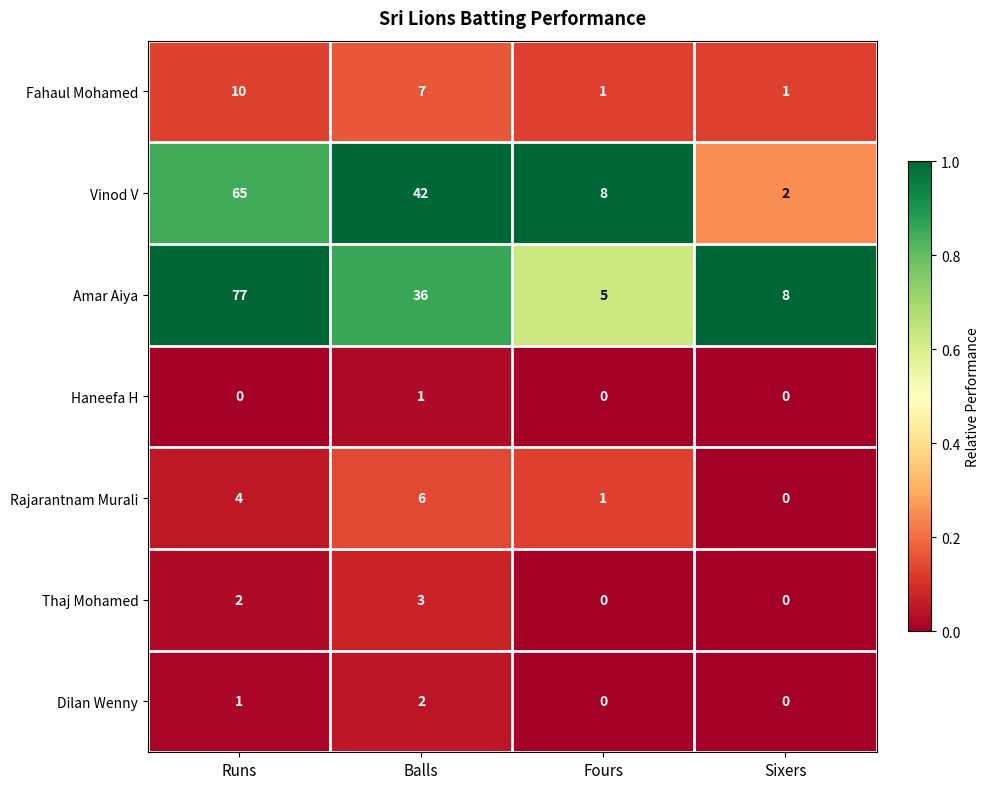

List the series in order of their peak value, highest first.

Amar Aiya, Vinod V, Fahaul Mohamed, Rajarantnam Murali, Thaj Mohamed, Dilan Wenny, Haneefa H